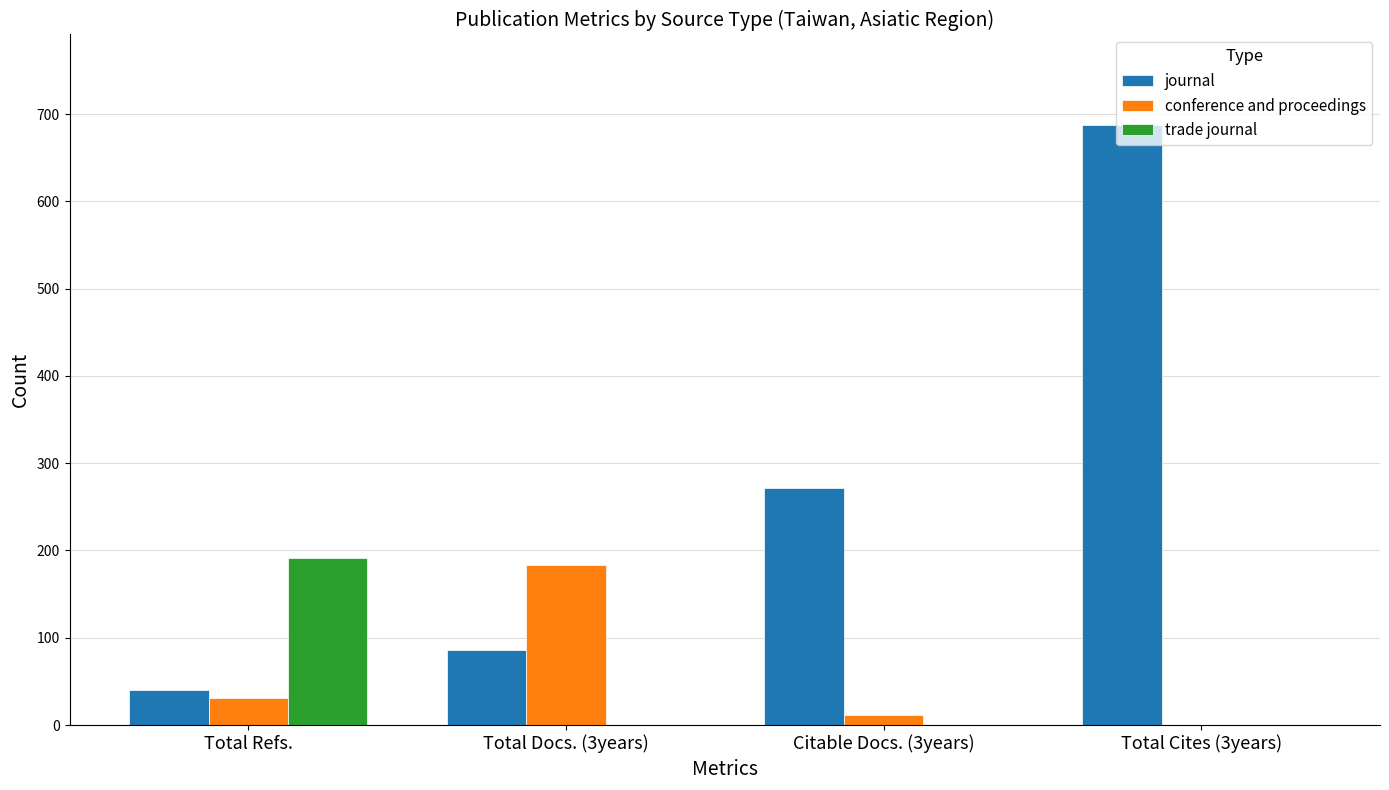

What are all the series names shown in the legend?

journal, conference and proceedings, trade journal